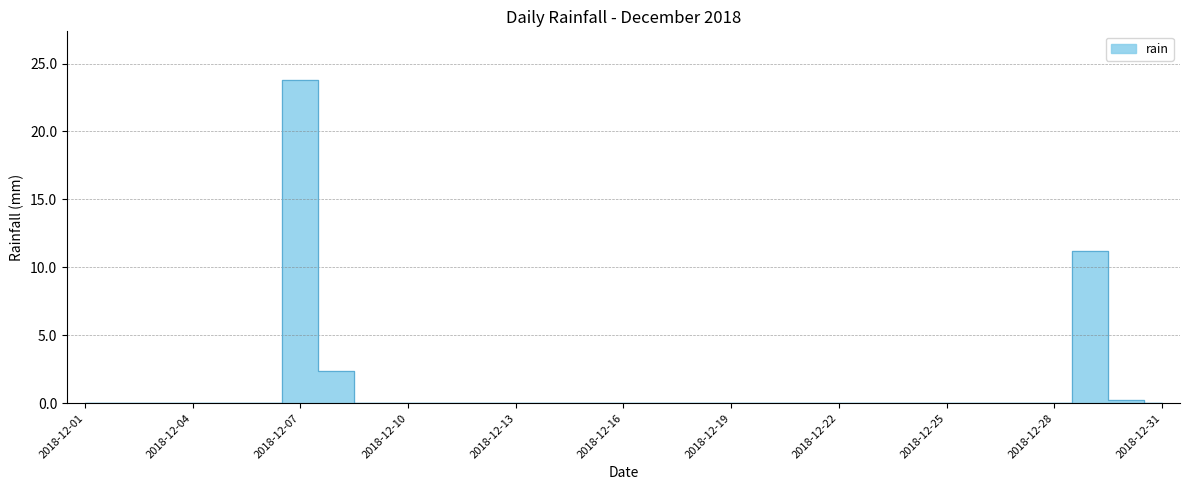

Is this an area chart (filled region under the line)?

No